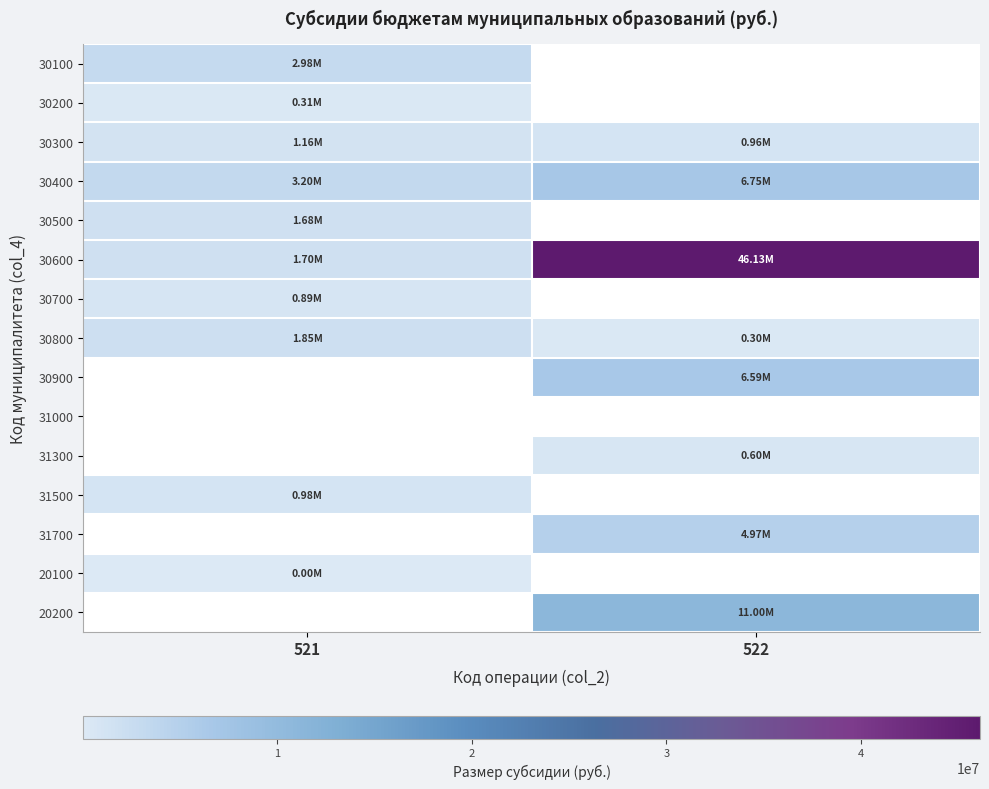

What is the maximum value shown in the chart?

46130000.0